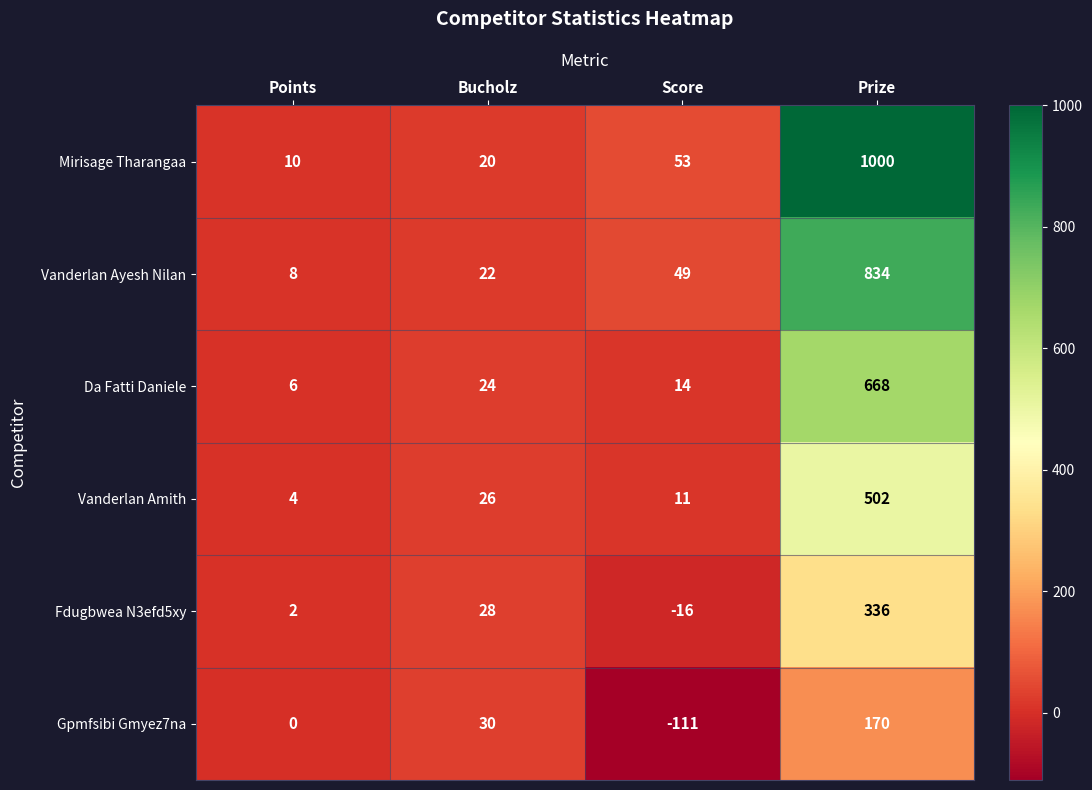

Which series has the largest range (max minus min)?

Mirisage Tharangaa